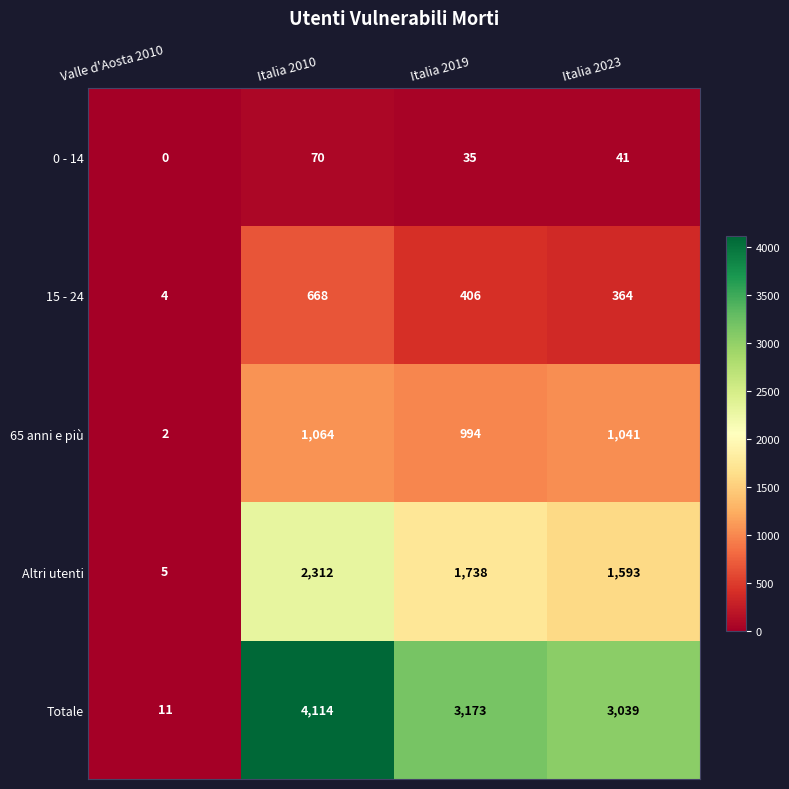

Between Italia 2010 and Italia 2019, which series saw the biggest shift?

Totale